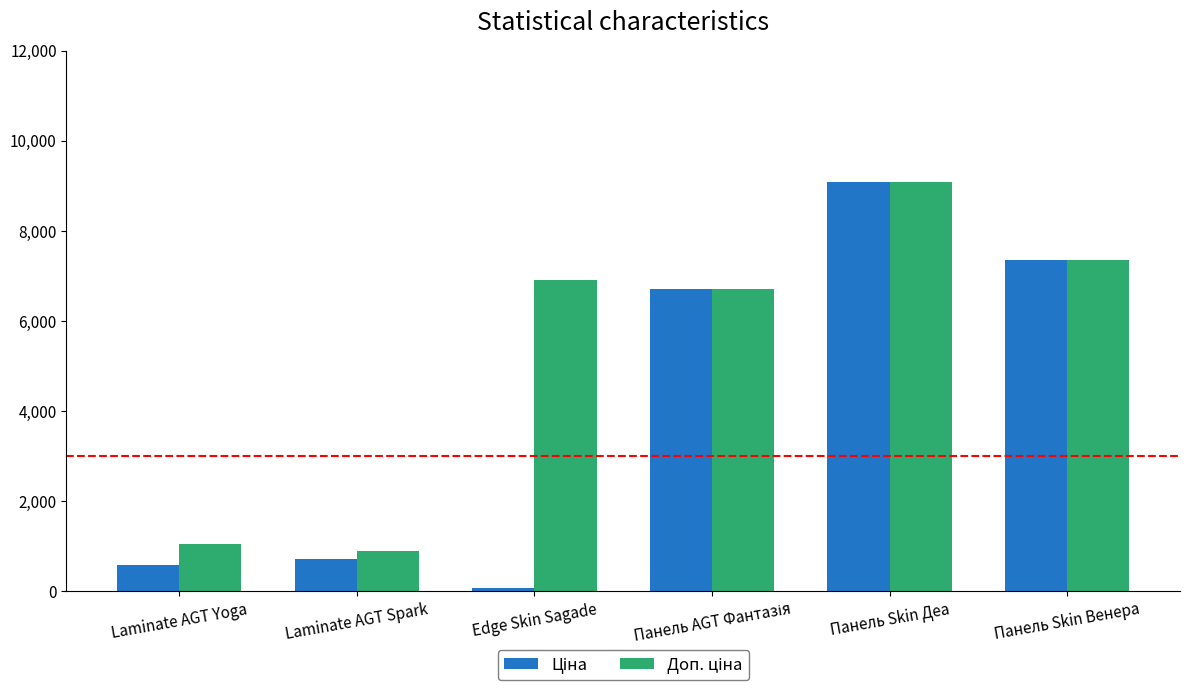

What is the spread (max minus min) of values at Laminate AGT Spark?

170.6